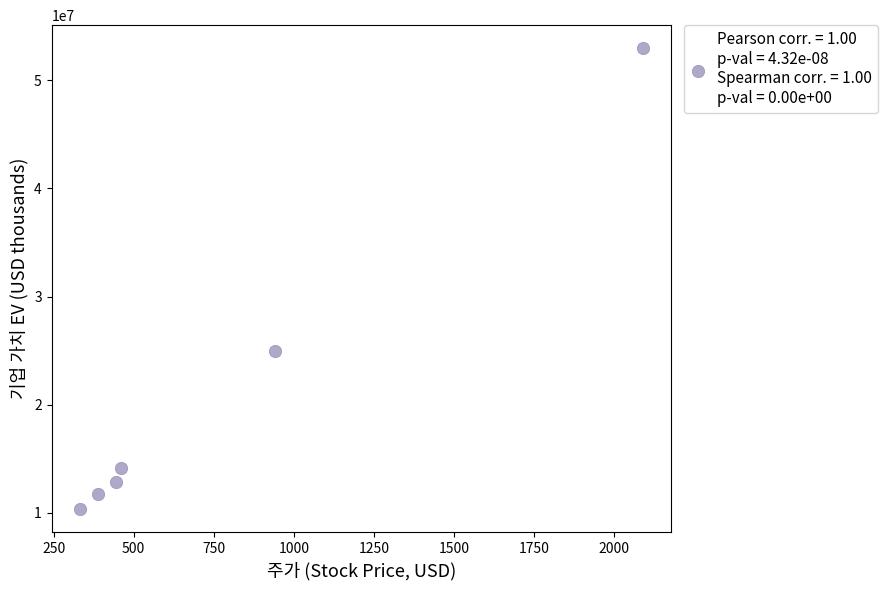

What is the range of Y values (max minus min)?

42644048